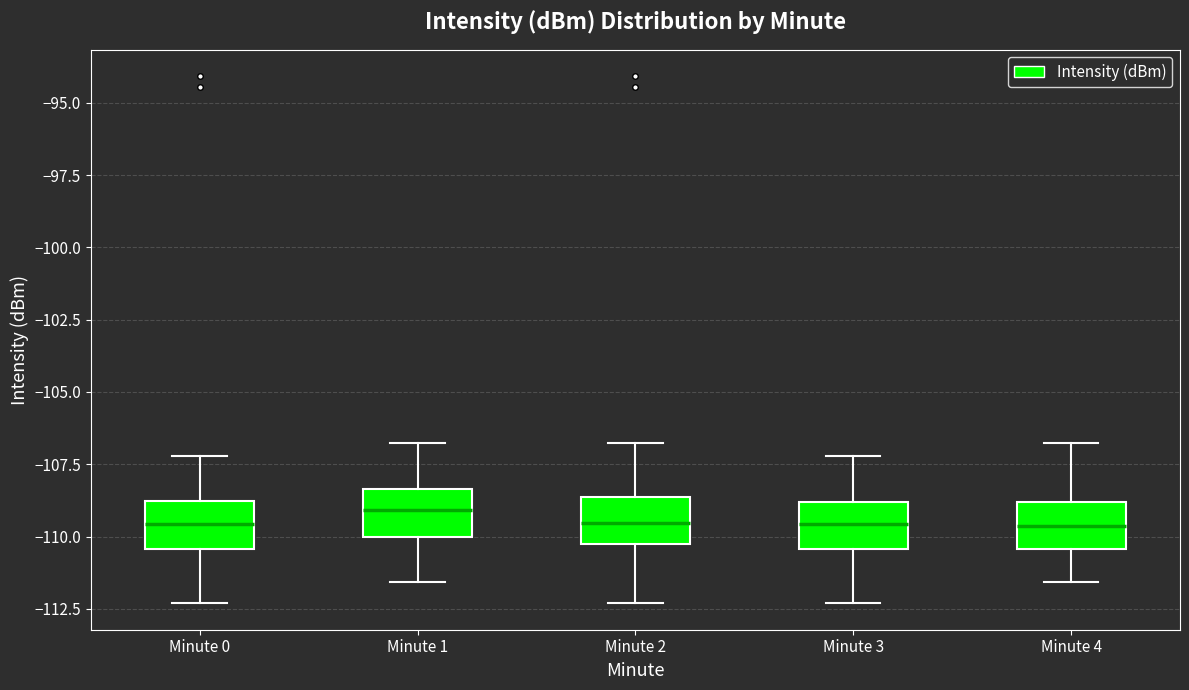

Reading left to right, read every box against the y-axis: the position of its median line, the range the box covers, and the ends of its whiskers. The values are not printed on the chart, so give them approximately, as read against the axis.

Minute 0: median -109.5, box -110.5 to -109.0, whiskers -112.5 to -107.0
Minute 1: median -109.0, box -110.0 to -108.5, whiskers -111.5 to -107.0
Minute 2: median -109.5, box -110.5 to -108.5, whiskers -112.5 to -107.0
Minute 3: median -109.5, box -110.5 to -109.0, whiskers -112.5 to -107.0
Minute 4: median -109.5, box -110.5 to -109.0, whiskers -111.5 to -107.0